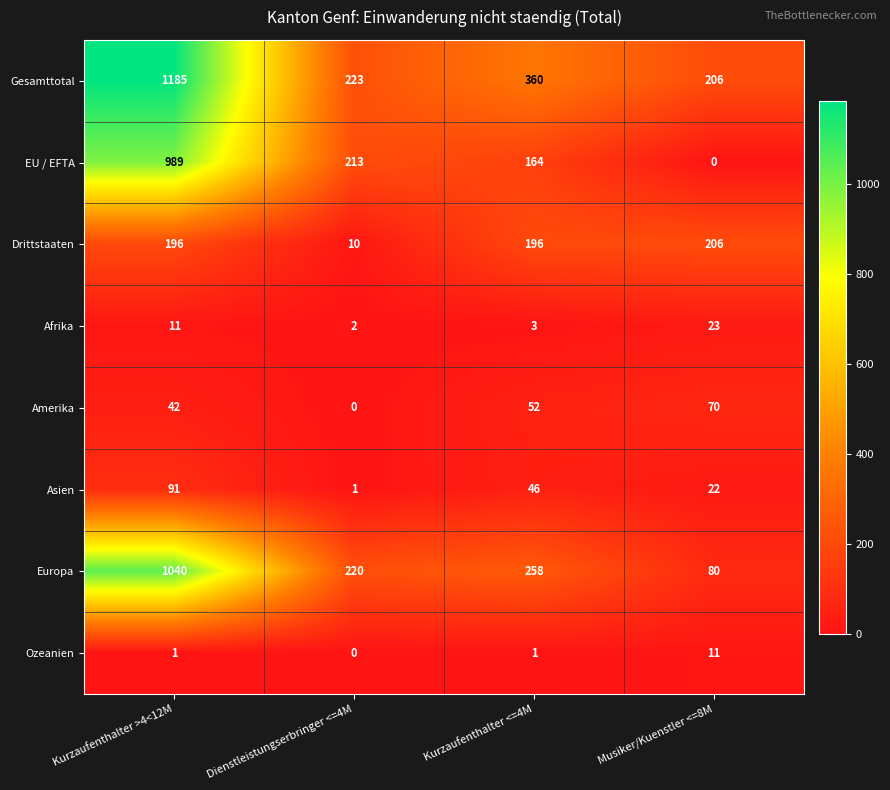

What is the sum of all Asien values?

160